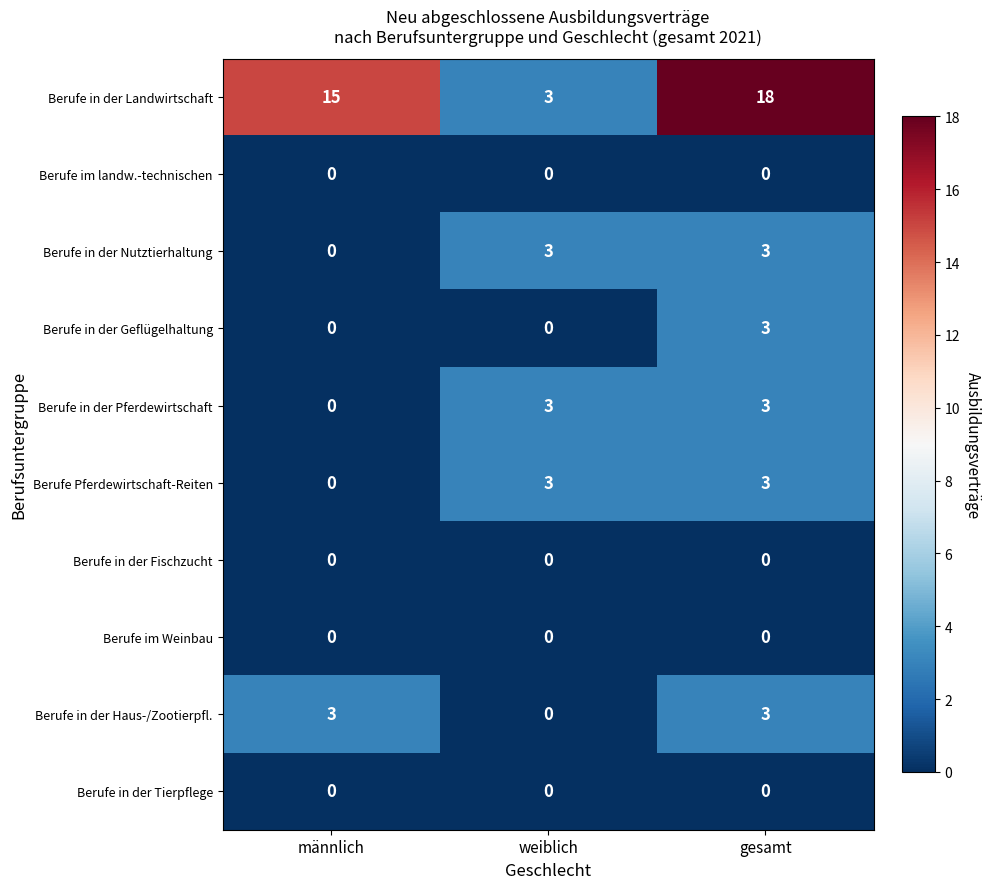

Between weiblich and gesamt, which series saw the biggest shift?

Berufe in der Landwirtschaft